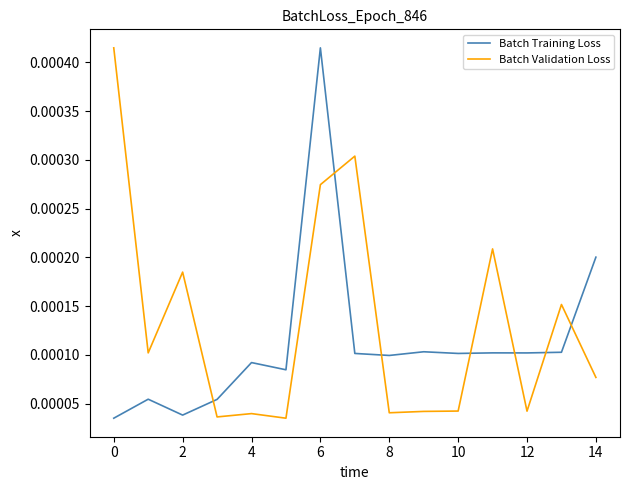

Which series has the largest total across all categories?

Batch Validation Loss